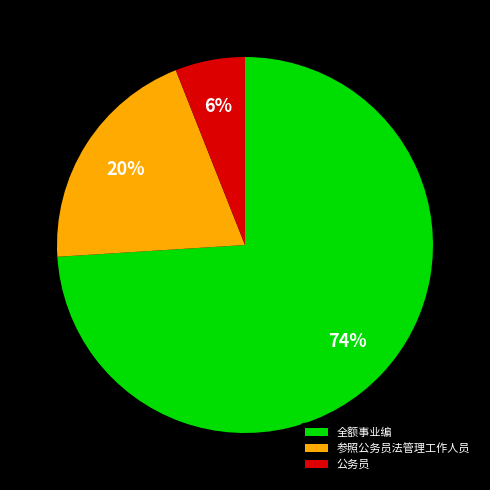

How many segments does this pie chart have?

3